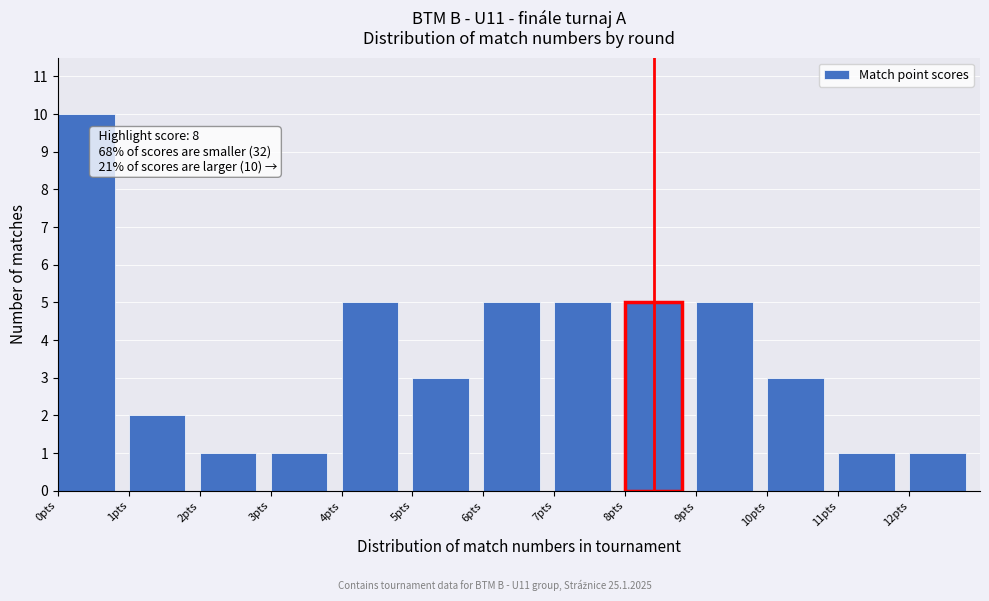

Over which range of the x-axis is the bar tallest?

0 to 1